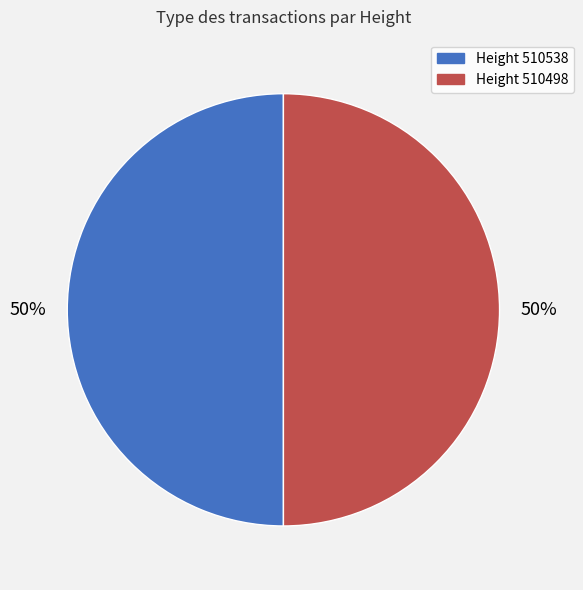

How many slices are in this pie chart?

2